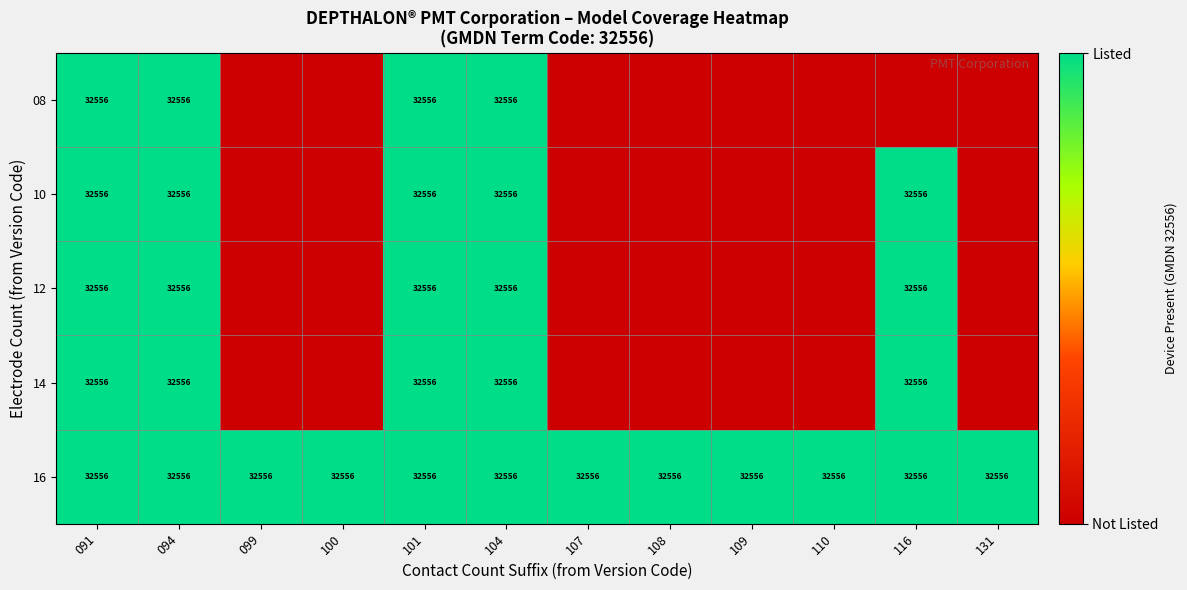

What is the total value across all series at 116?

4